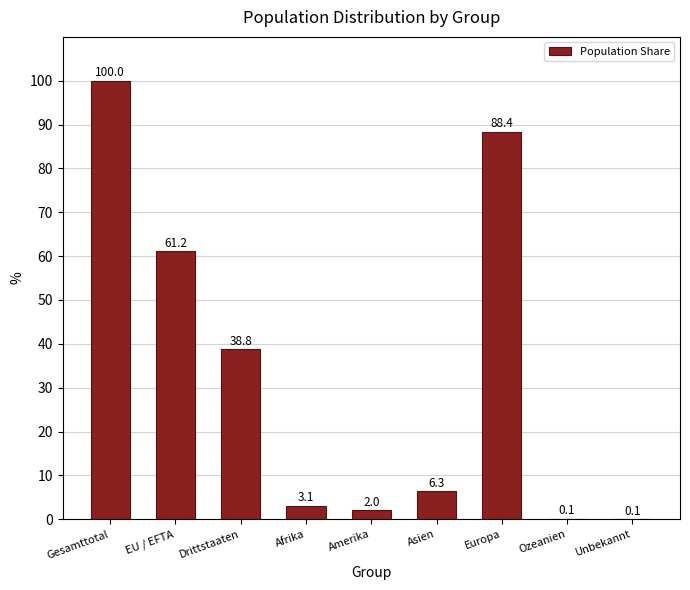

Reading left to right, what are all the values shown in this chart?

Gesamttotal=100.0	EU / EFTA=61.2	Drittstaaten=38.8	Afrika=3.1	Amerika=2.0	Asien=6.3	Europa=88.4	Ozeanien=0.1	Unbekannt=0.1